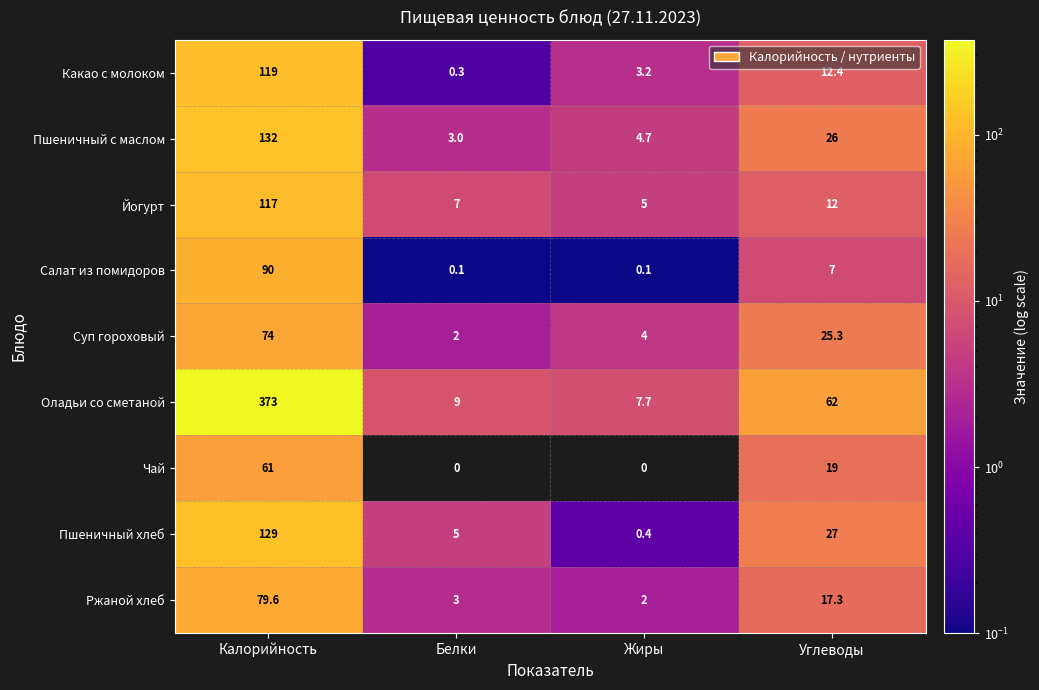

Which series has the widest spread of values?

Оладьи со сметаной